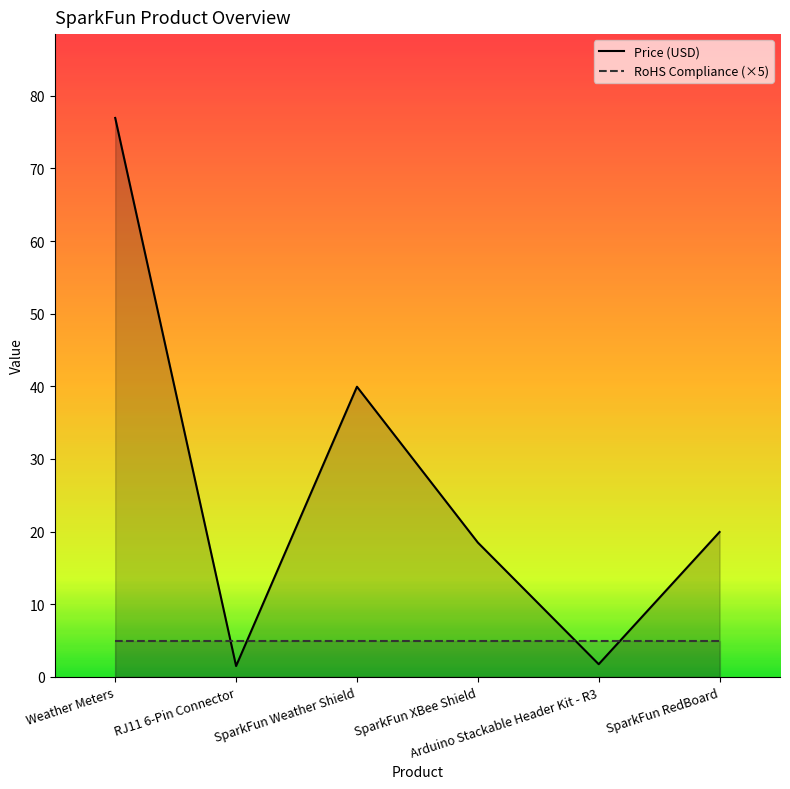

What is the greatest value displayed?

77.0